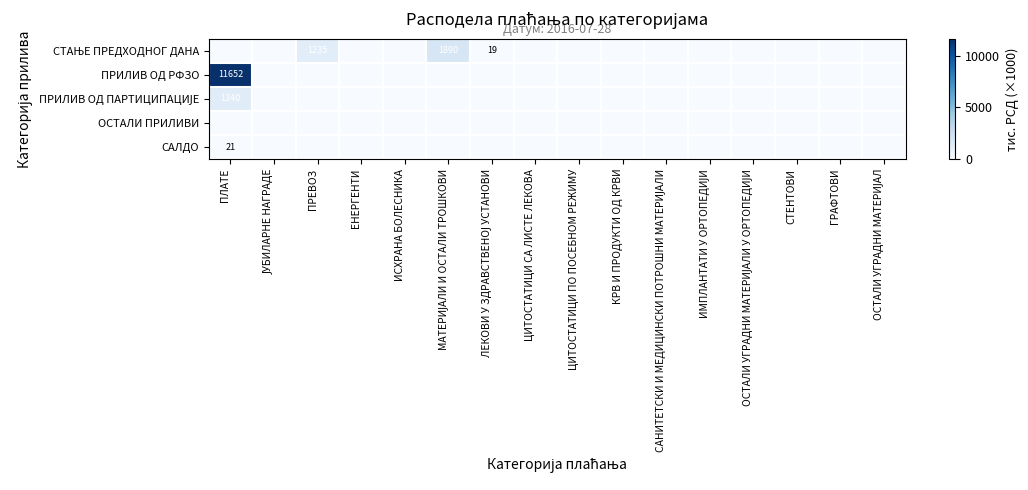

The САЛДО series shows 29 at ПЛАТЕ. True or false?

False